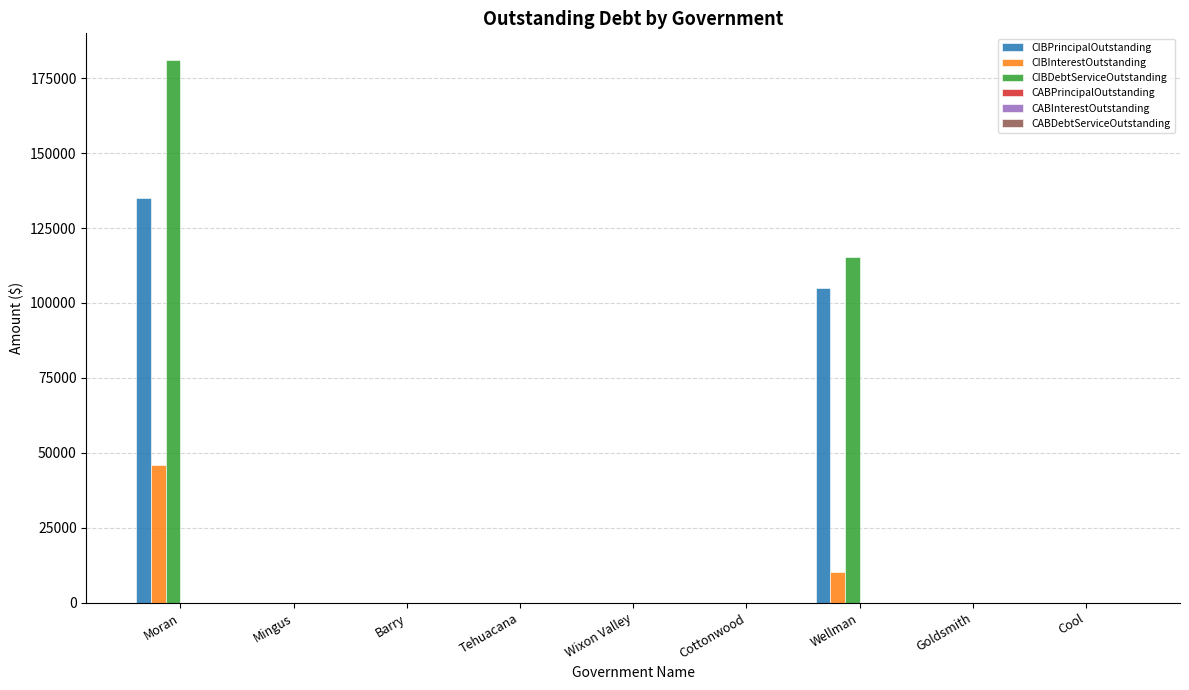

Which category has the highest value in the CIBInterestOutstanding series?

Moran